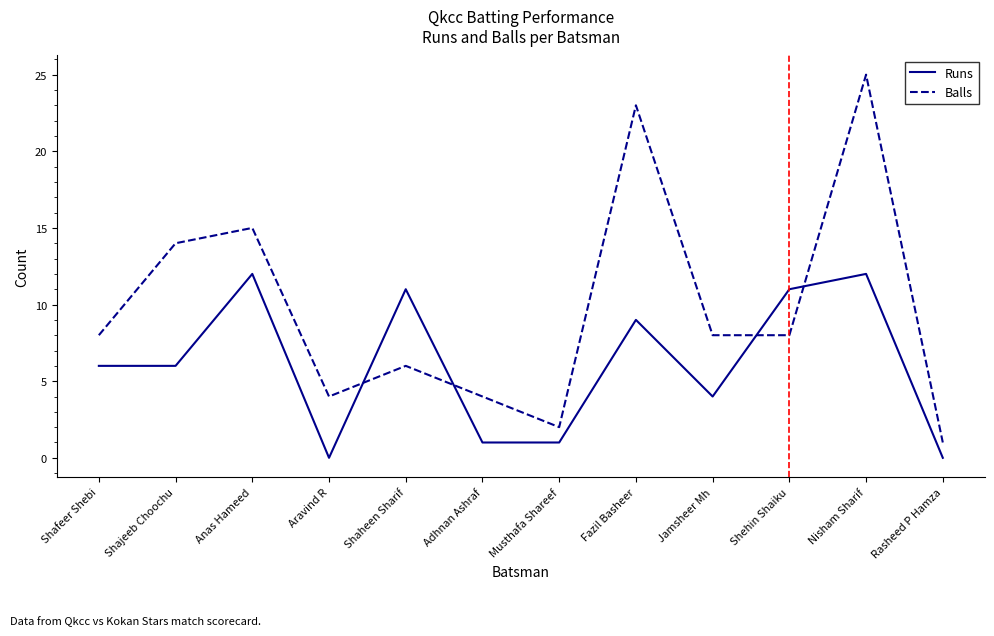

Which category has the lowest value in the Balls series?

Rasheed P Hamza